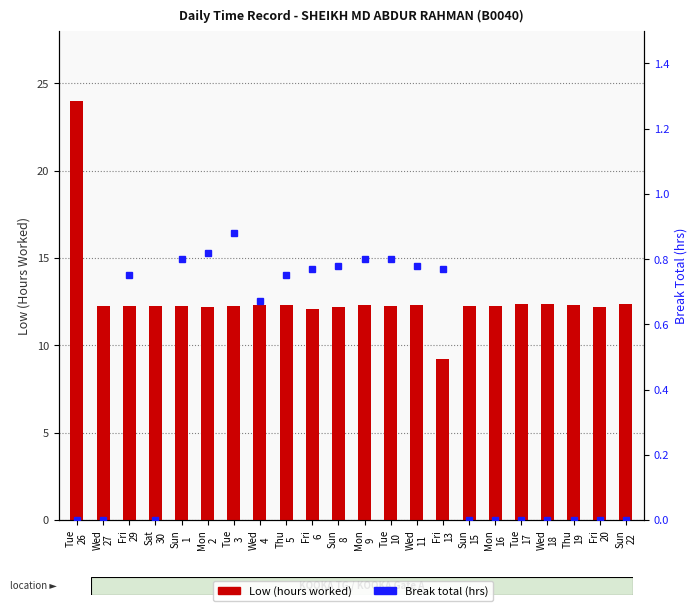

What position from the right is Tue
17?

5